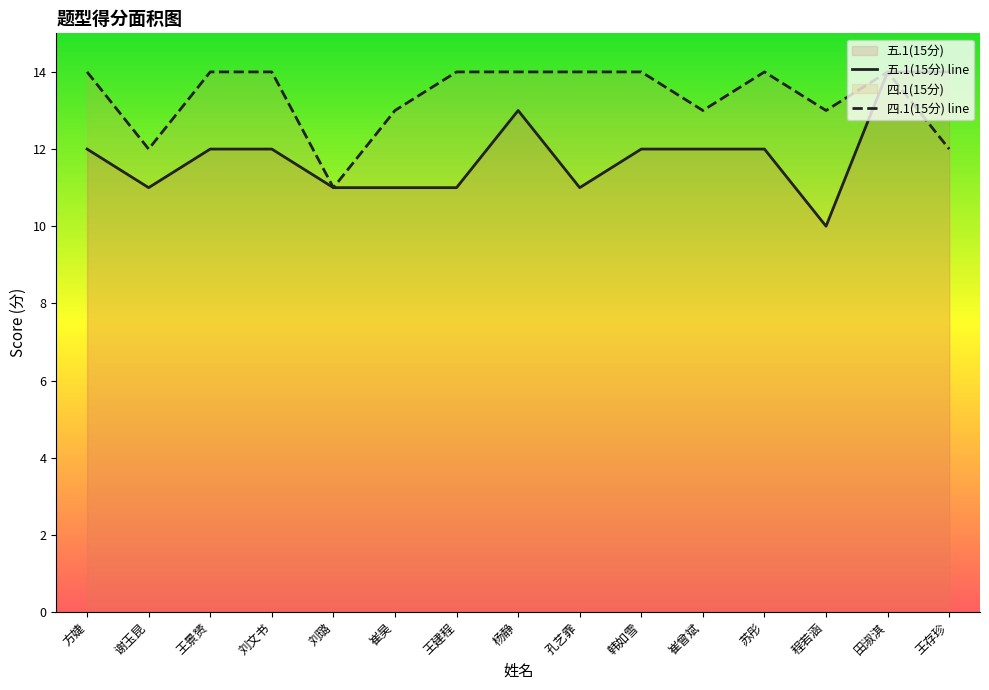

What is the minimum value shown in the chart?

10